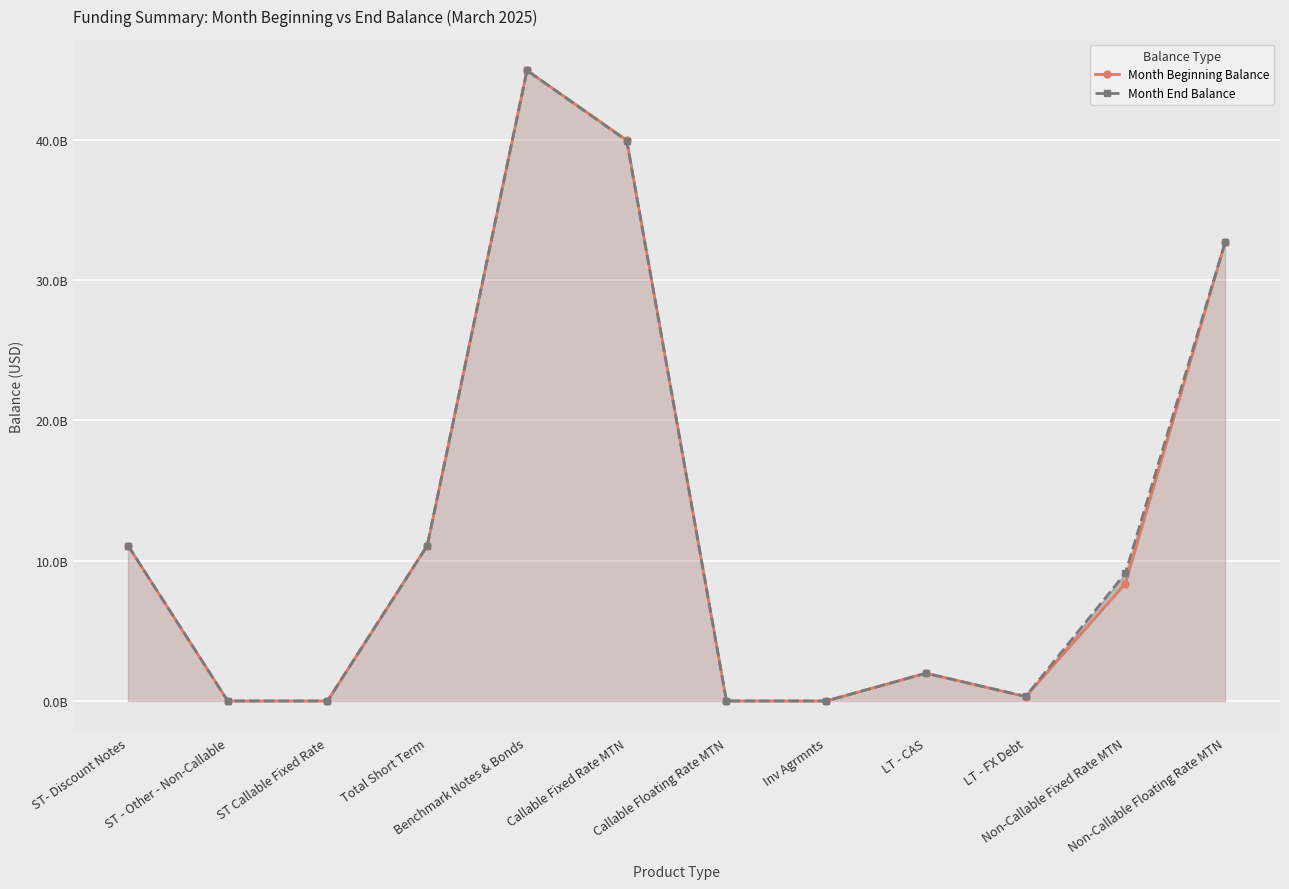

At which category is the sum across all series the highest?

Benchmark Notes & Bonds